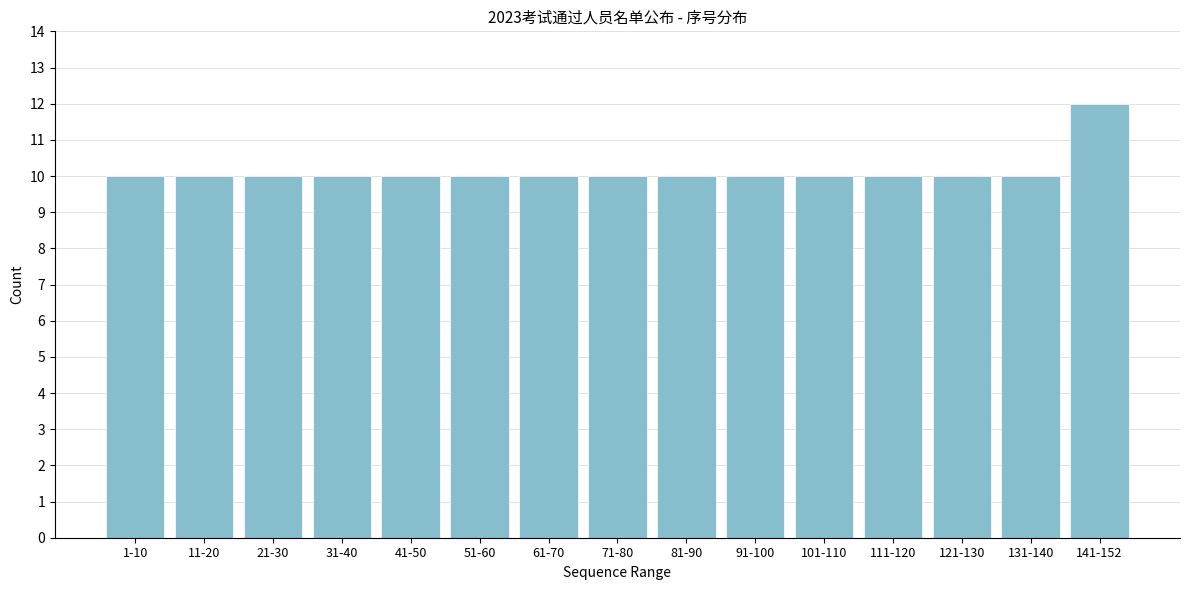

Reading left to right, transcribe all the data shown in this chart.

10	10	10	10	10	10	10	10	10	10	10	10	10	10	12